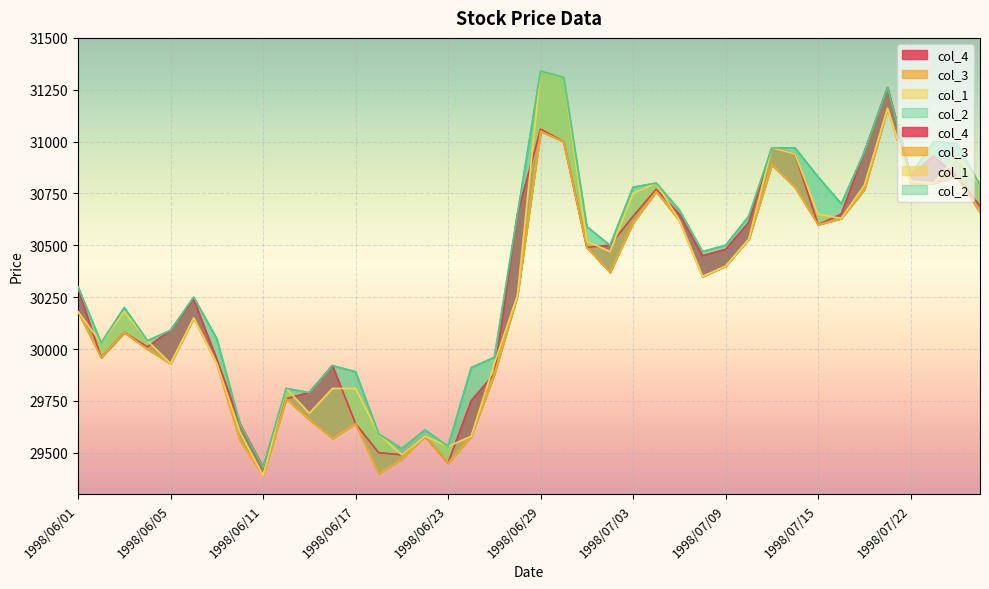

Is it true that col_3 equals 6335 at 1998/07/07?

False